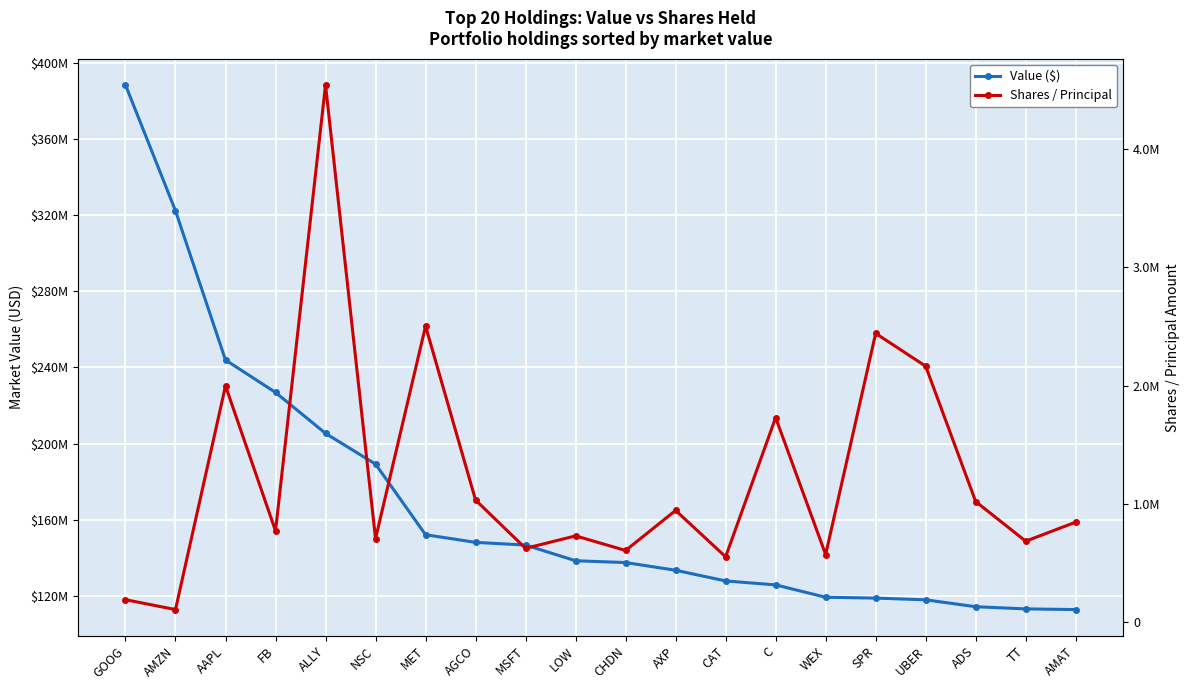

At which label does Shares / Principal first exceed 844269?

AAPL